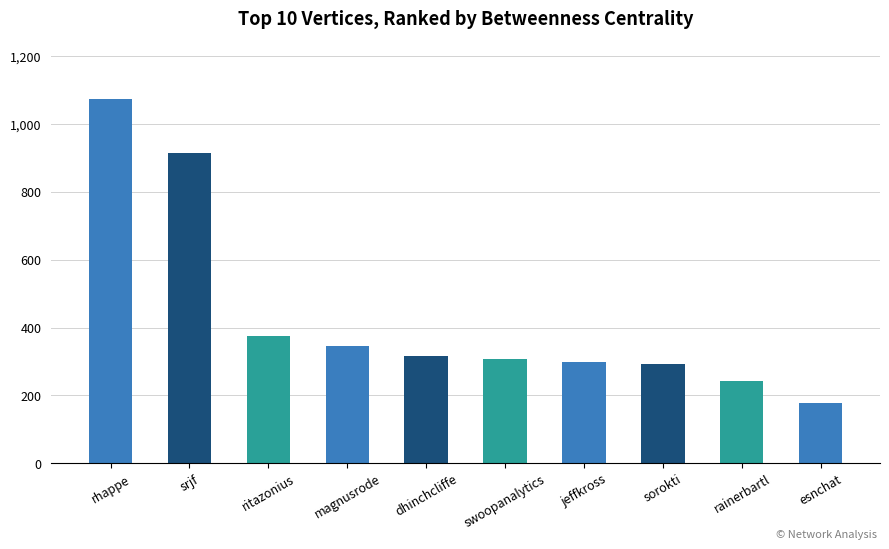

What is the label of the 8th bar from the left?

sorokti